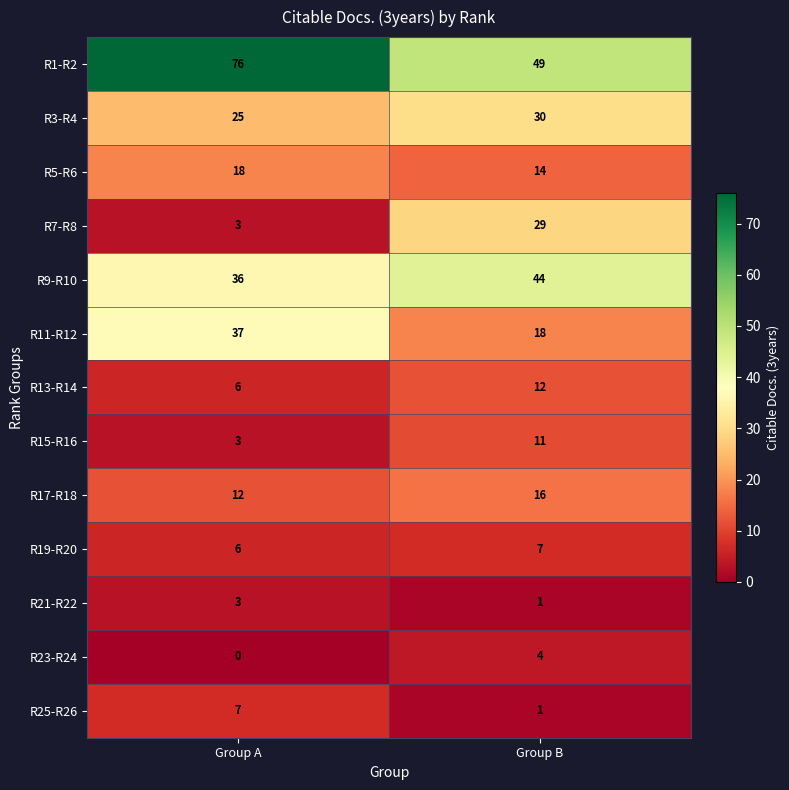

What value does the R7-R8 series have at Group B, to the nearest 5?

30